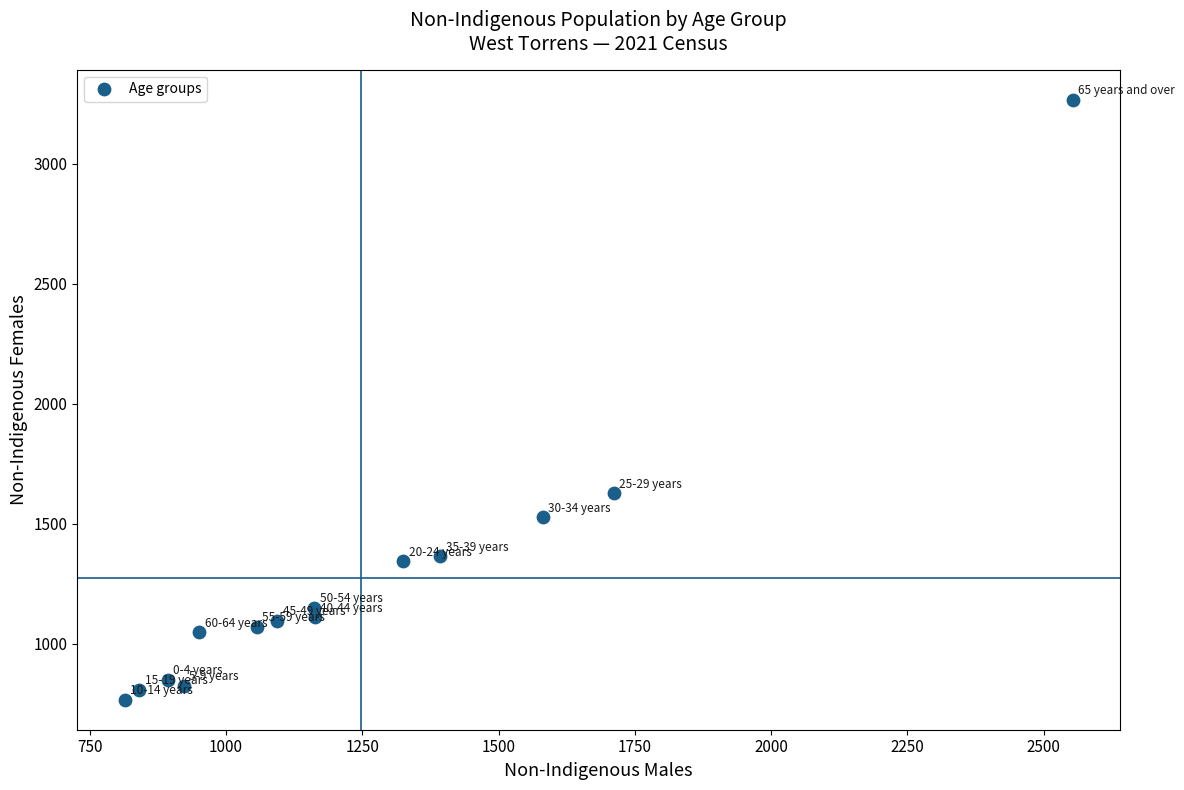

What is the range of Y values (max minus min)?

2502